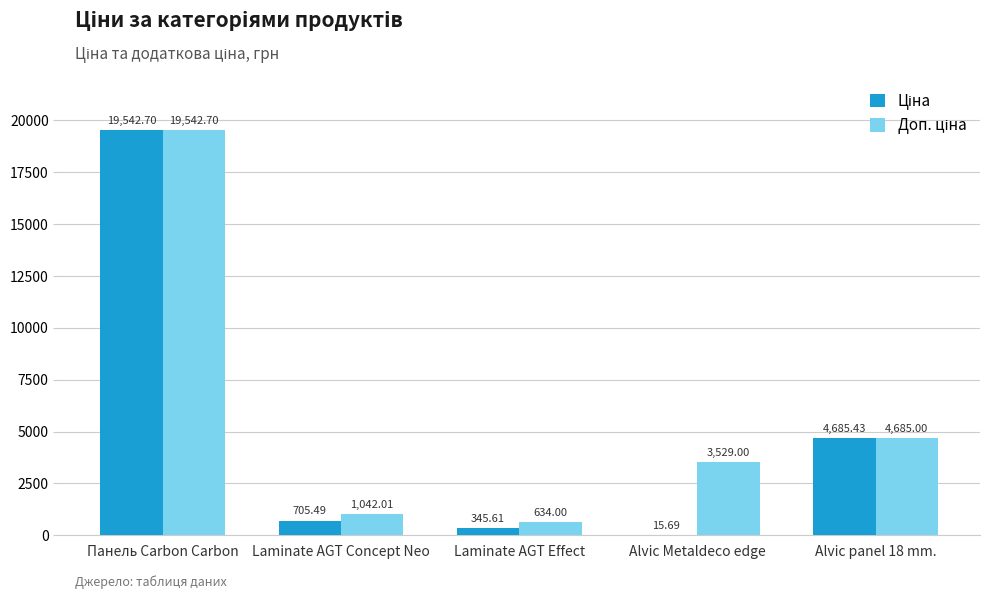

Which label corresponds to the largest value in the chart?

Панель Carbon Carbon